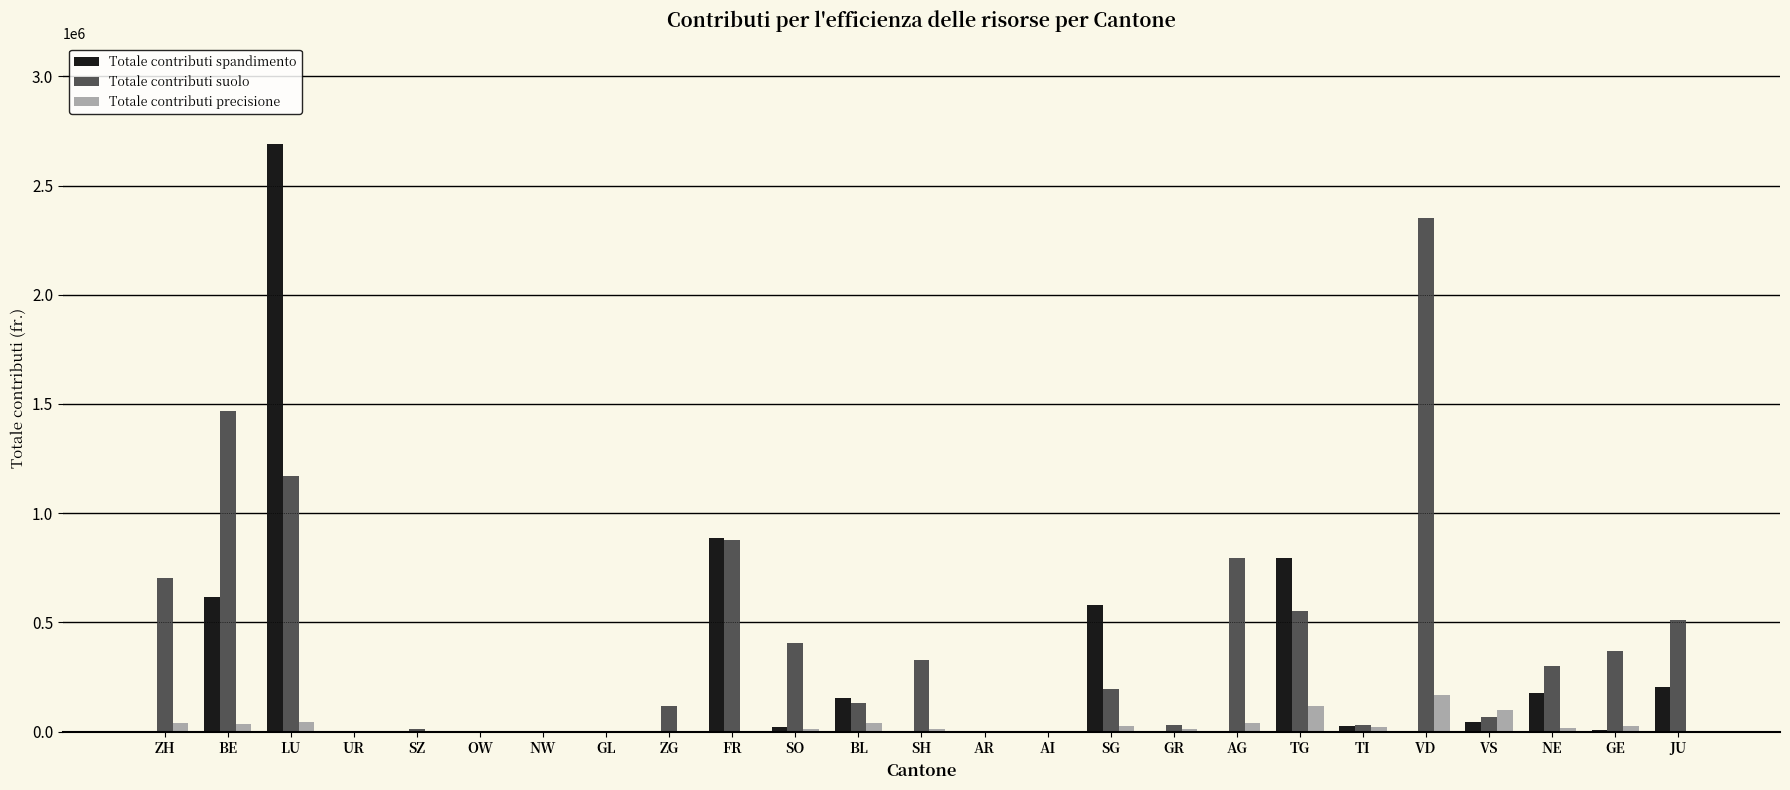

What is the sum of all Totale contributi spandimento values?

6209806